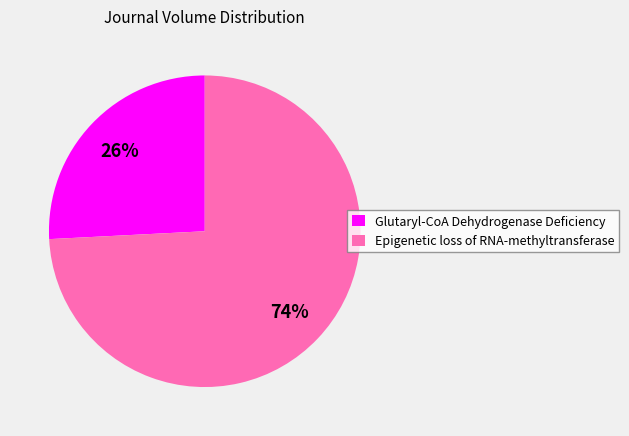

What is the largest slice in the pie chart?

Epigenetic loss of RNA-methyltransferase